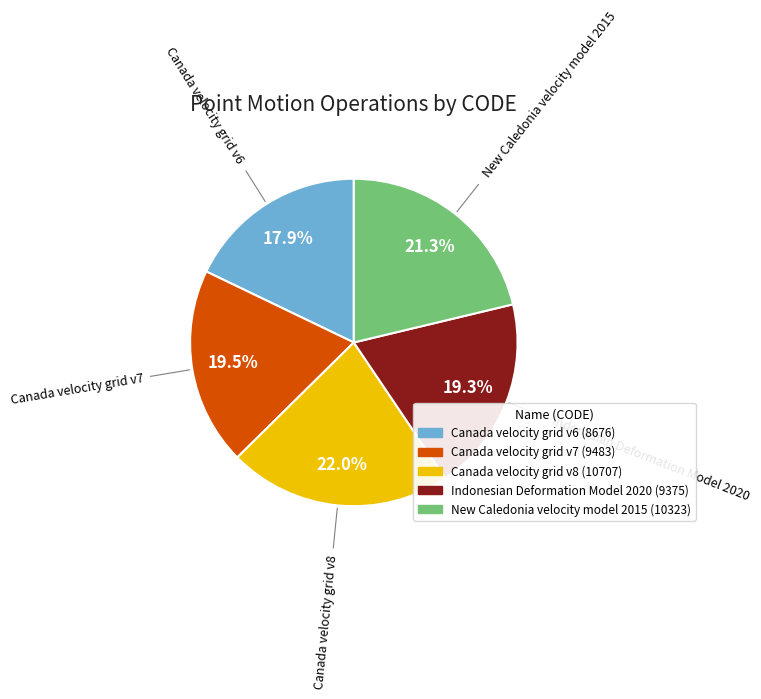

Which has a higher value, Canada velocity grid v6 or Canada velocity grid v7?

Canada velocity grid v7